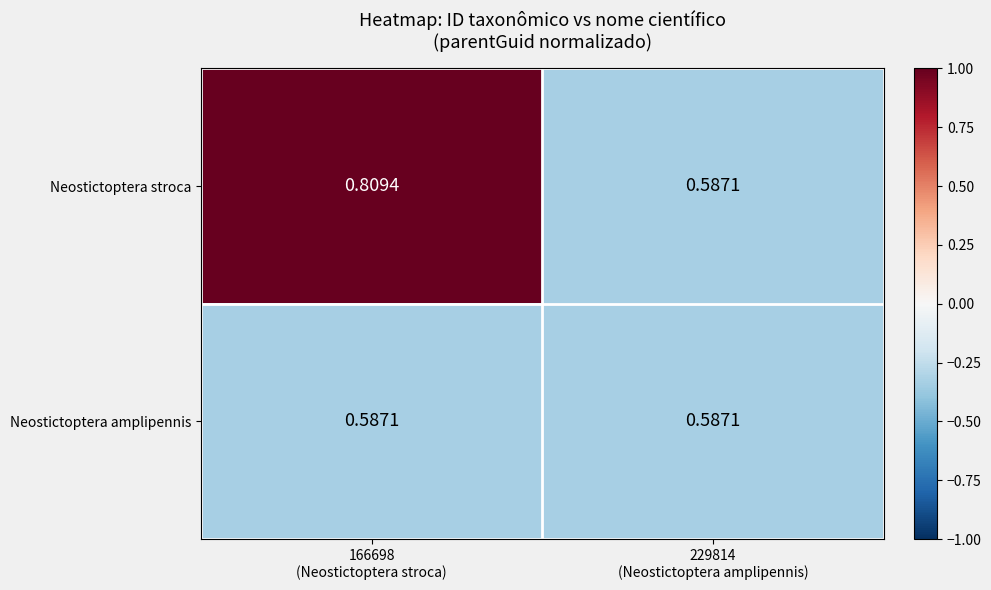

List the series in order of their peak value, lowest first.

Neostictoptera amplipennis, Neostictoptera stroca